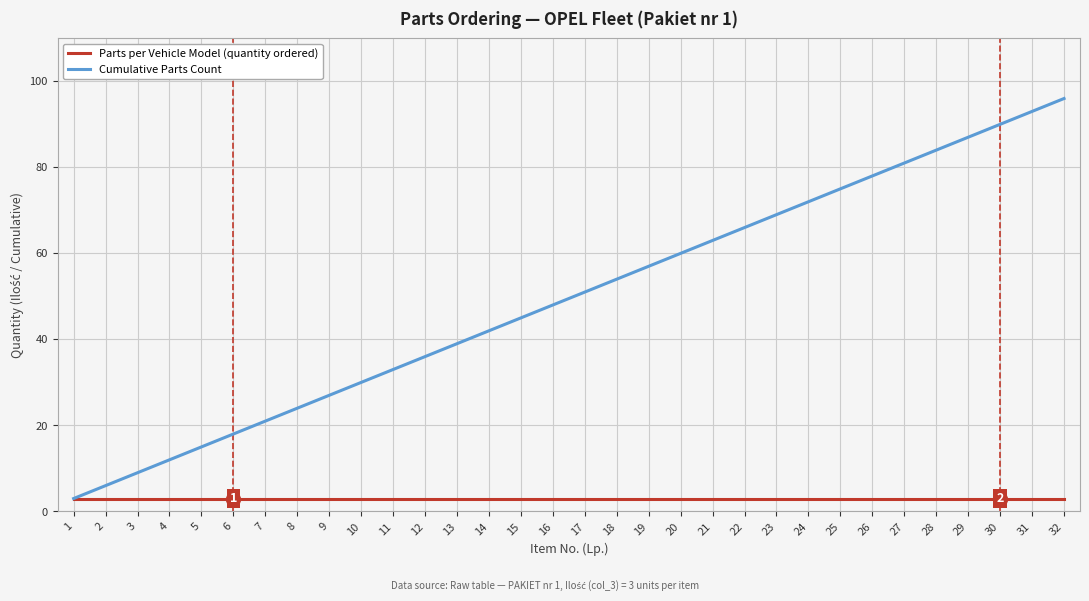

What is the difference between the second highest and second lowest values in the Cumulative Parts Count series?

87